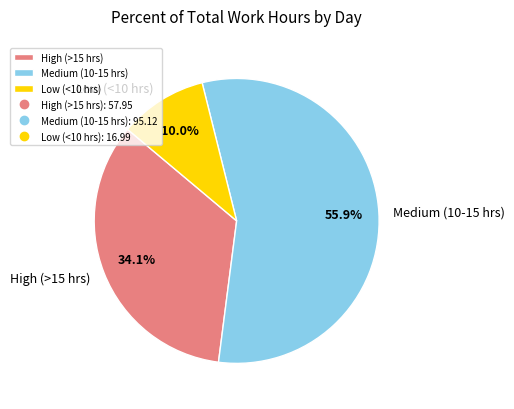

Between Low (<10 hrs) and Medium (10-15 hrs), which is larger?

Medium (10-15 hrs)